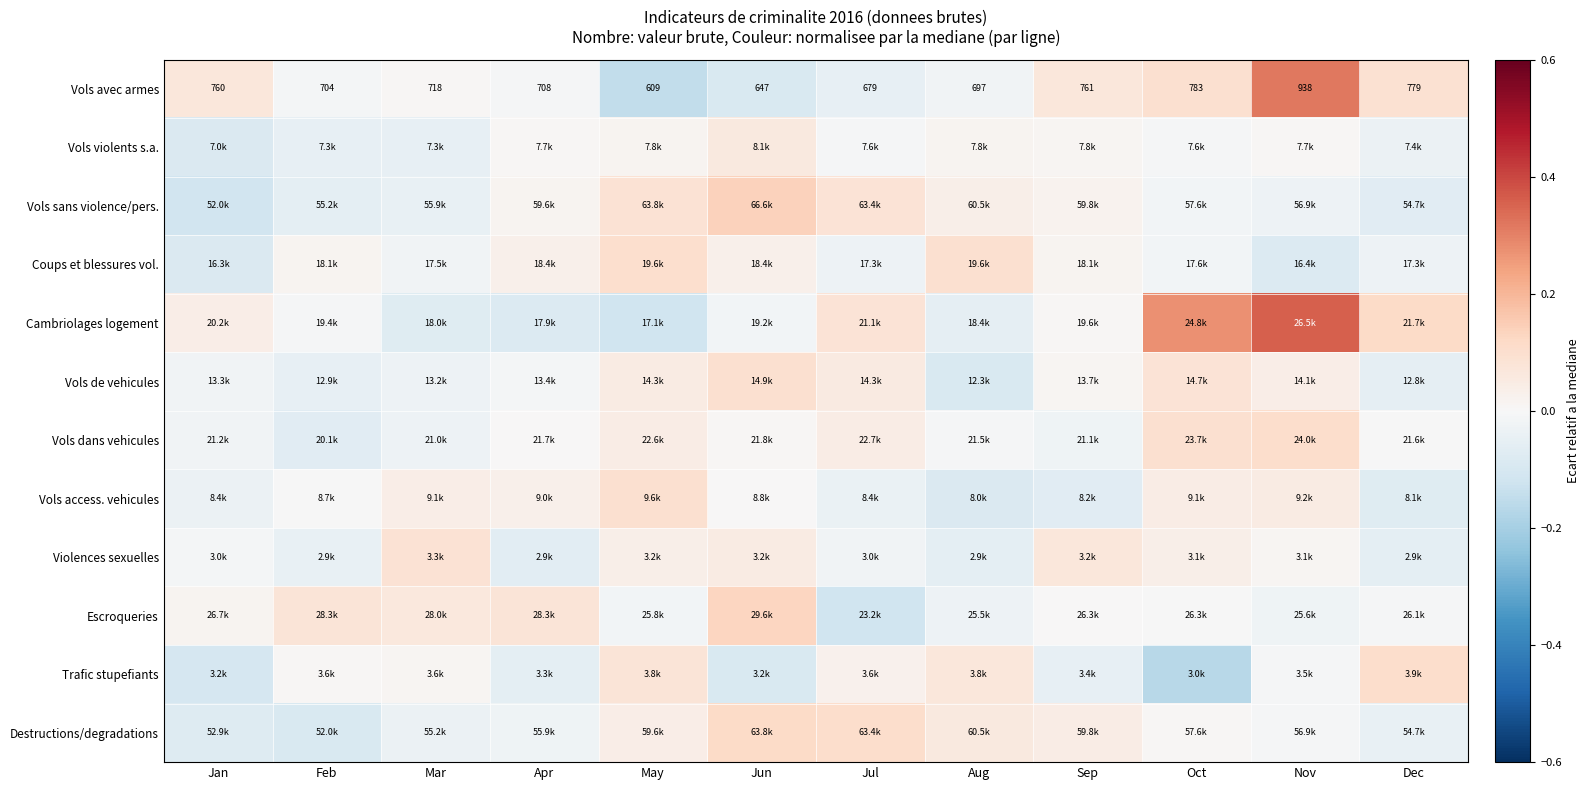

At which label does Vols avec armes first exceed 718?

Jan